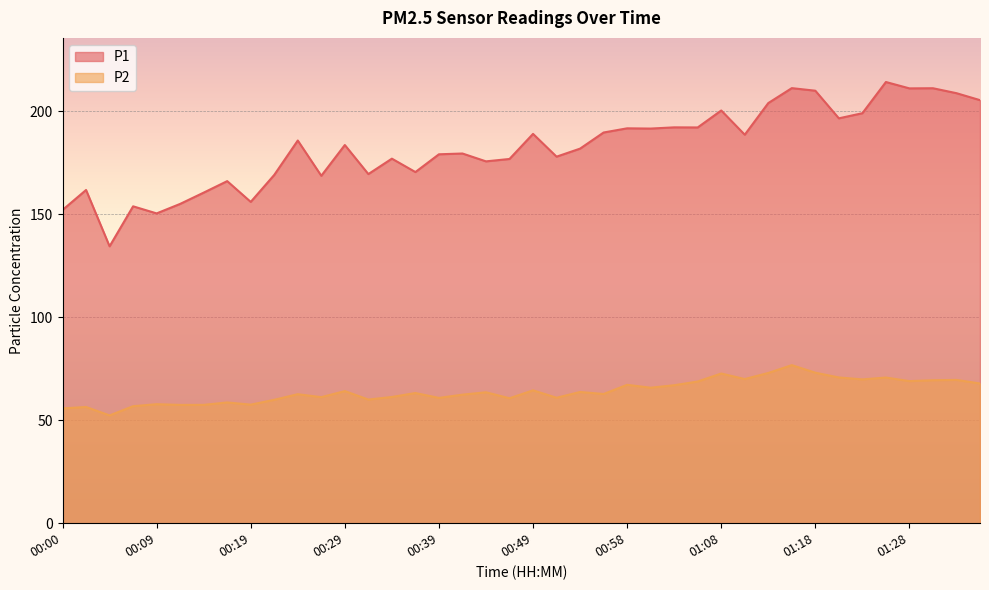

True or false: P1 and P2 intersect in this chart.

False